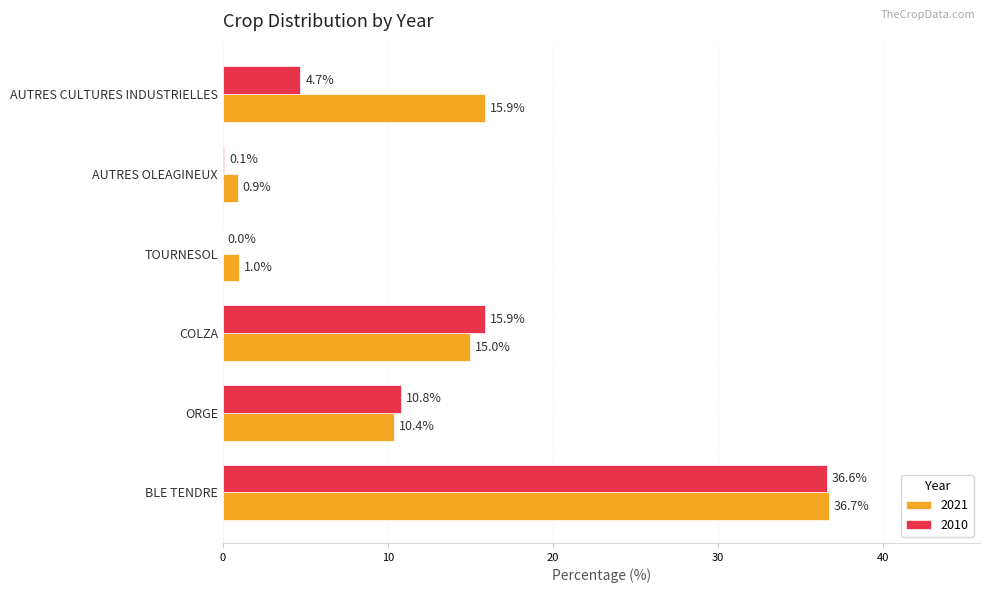

What are all the series names shown in the legend?

2021, 2010